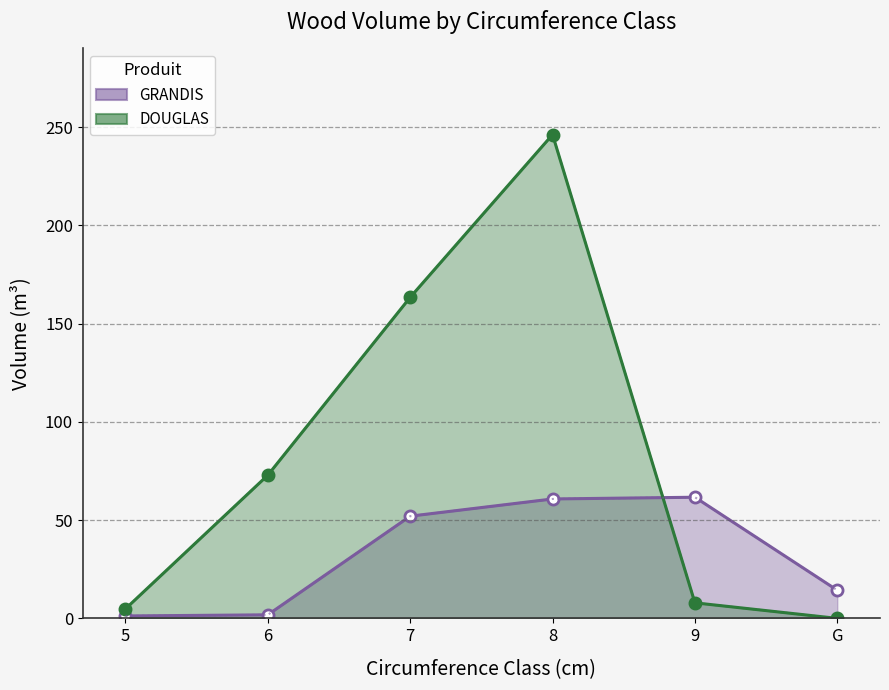

What are all the series names shown in the legend?

GRANDIS, DOUGLAS